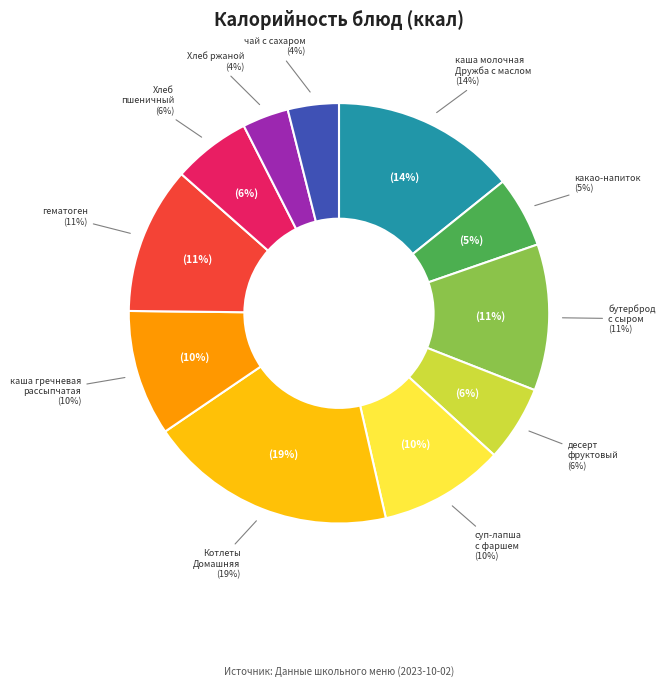

What percentage is the бутерброд с сыром slice, to the nearest percent?

11%